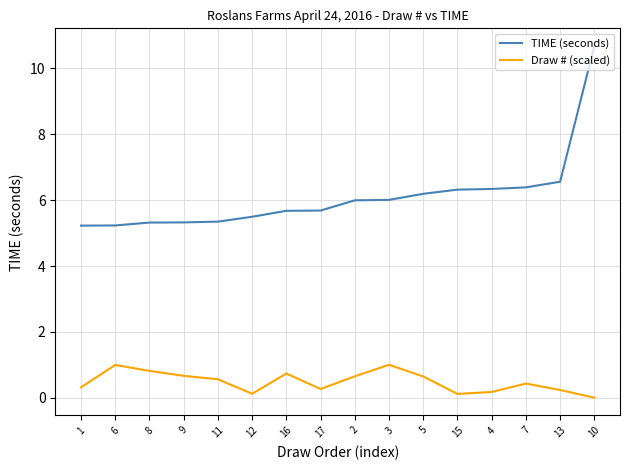

Rank the series by their average value, from lowest to highest.

Draw # (scaled), TIME (seconds)